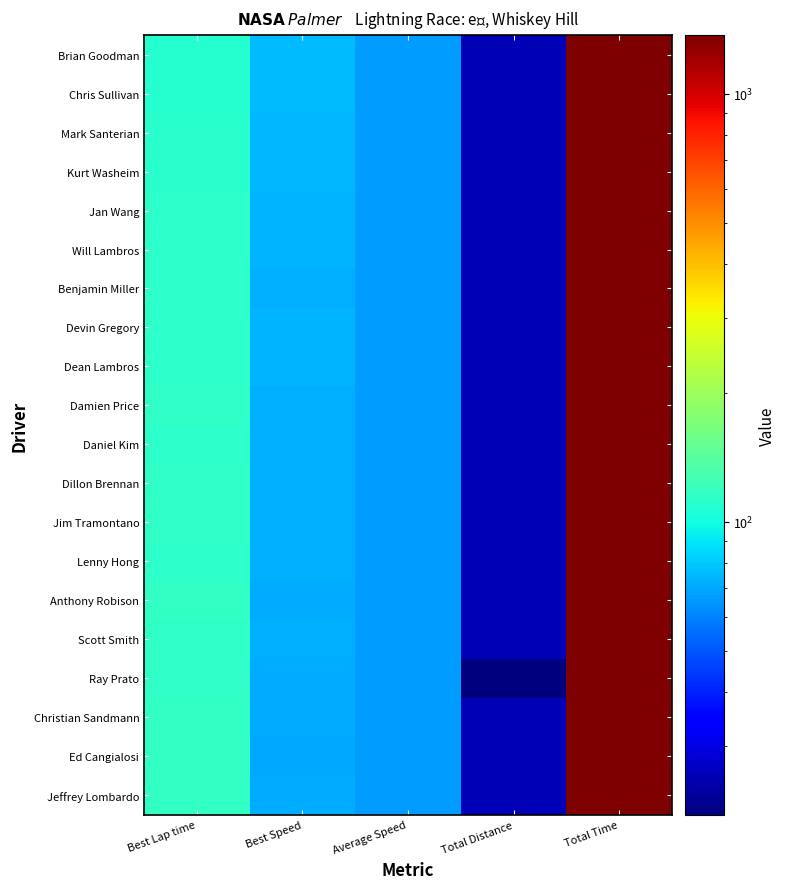

How many categories are shown in the chart?

5